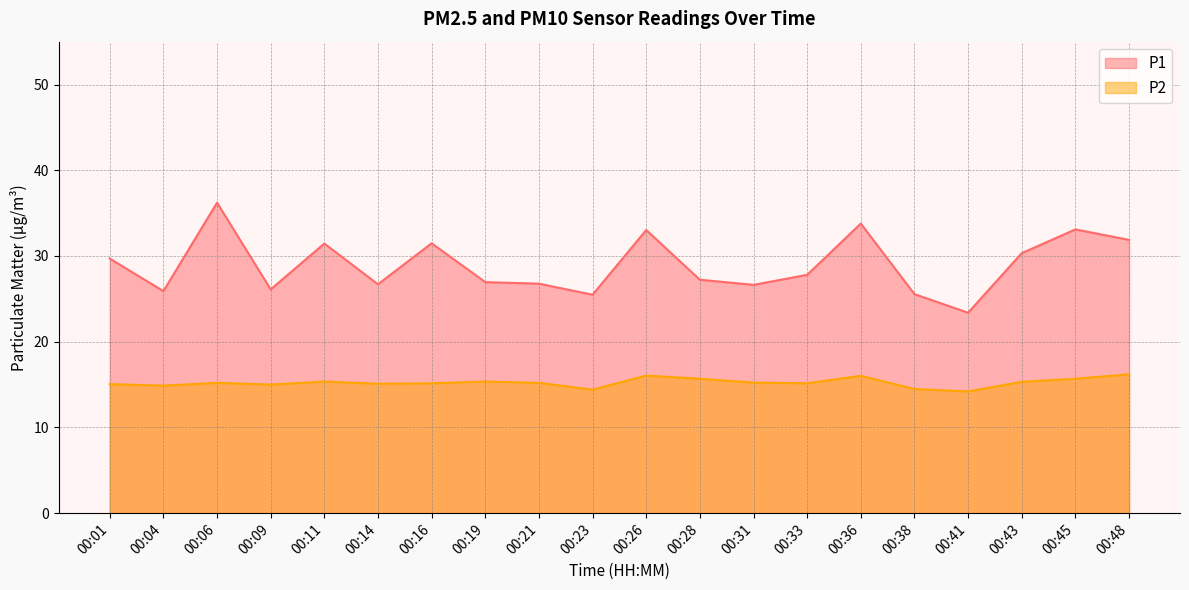

Which label corresponds to the smallest value in the chart?

00:41